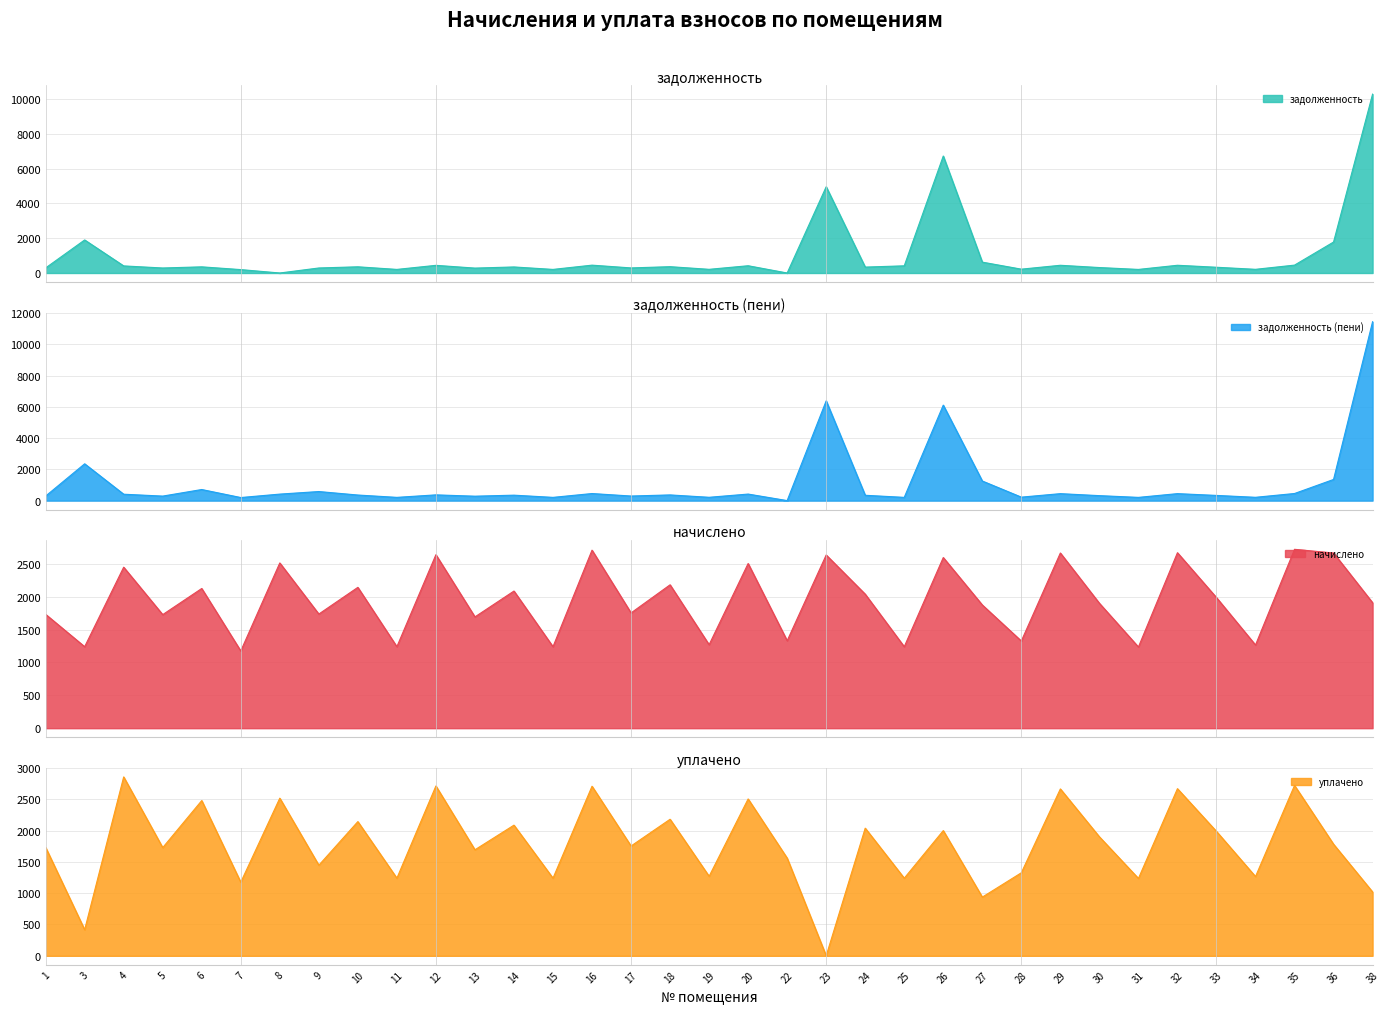

True or false: начислено has more than 2 points higher than both neighbors.

True